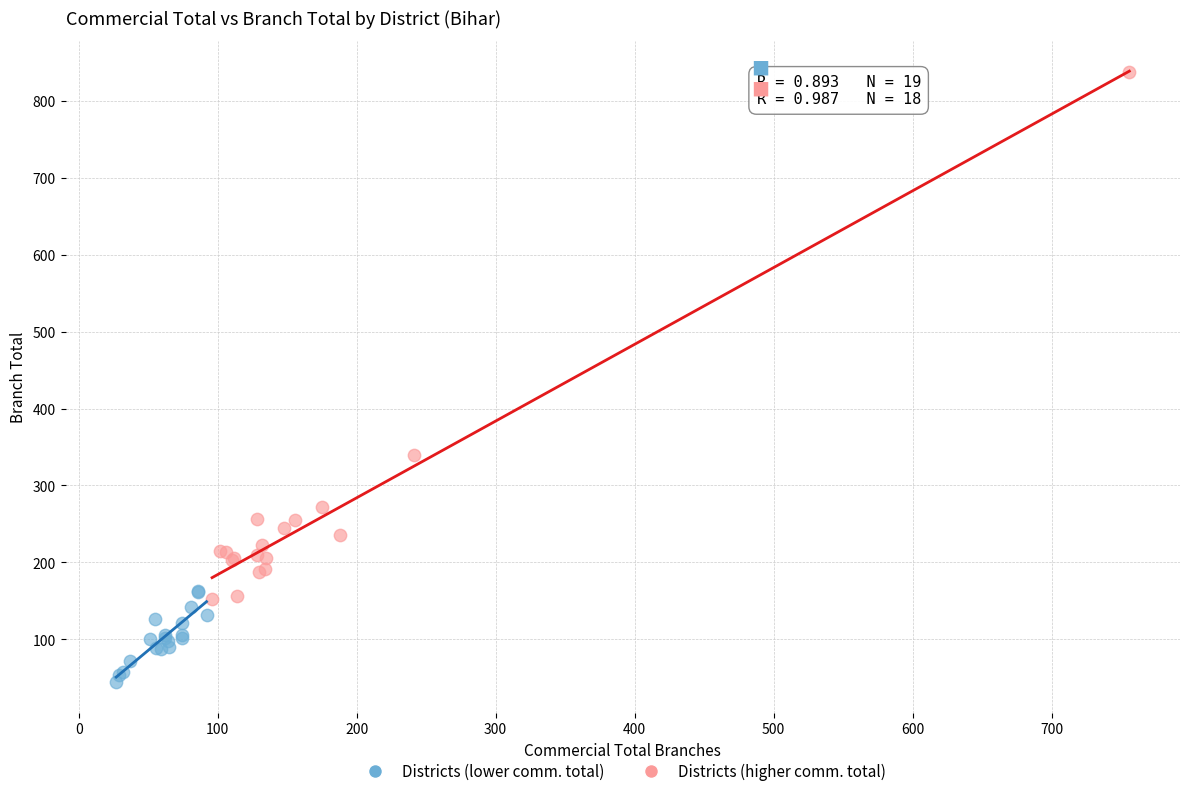

What are all the series names shown in the legend?

Districts (lower comm. total), Districts (higher comm. total)